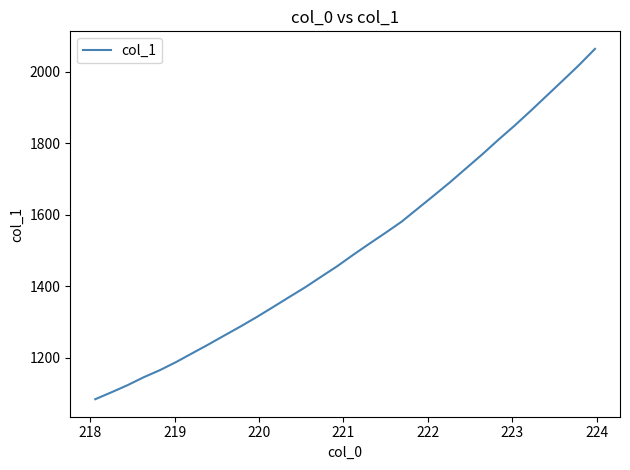

What is the maximum value shown in the chart?

2063.9